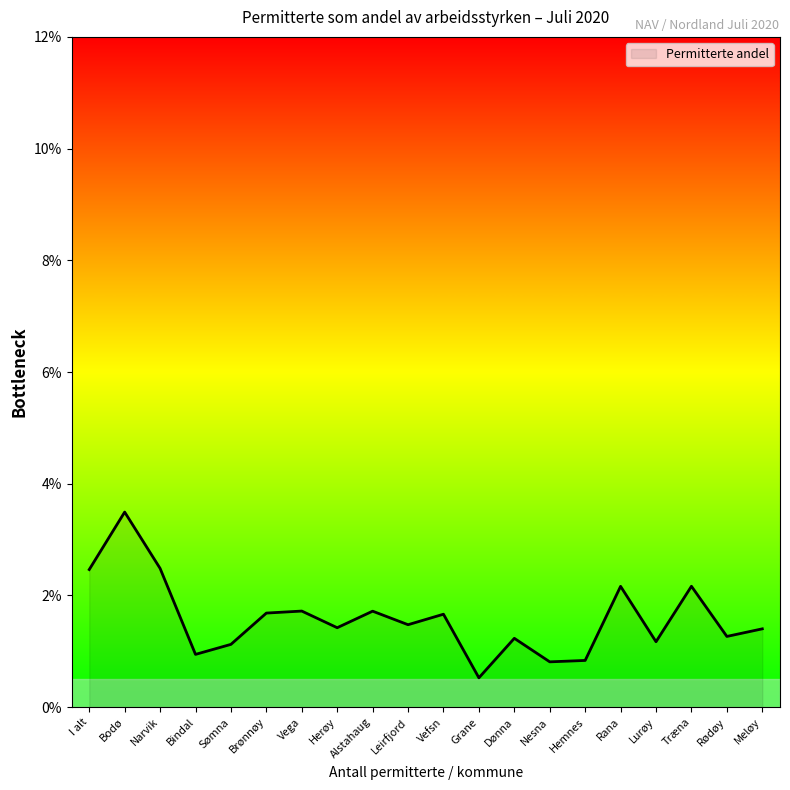

Where is the data nearest to the value 0?

Grane